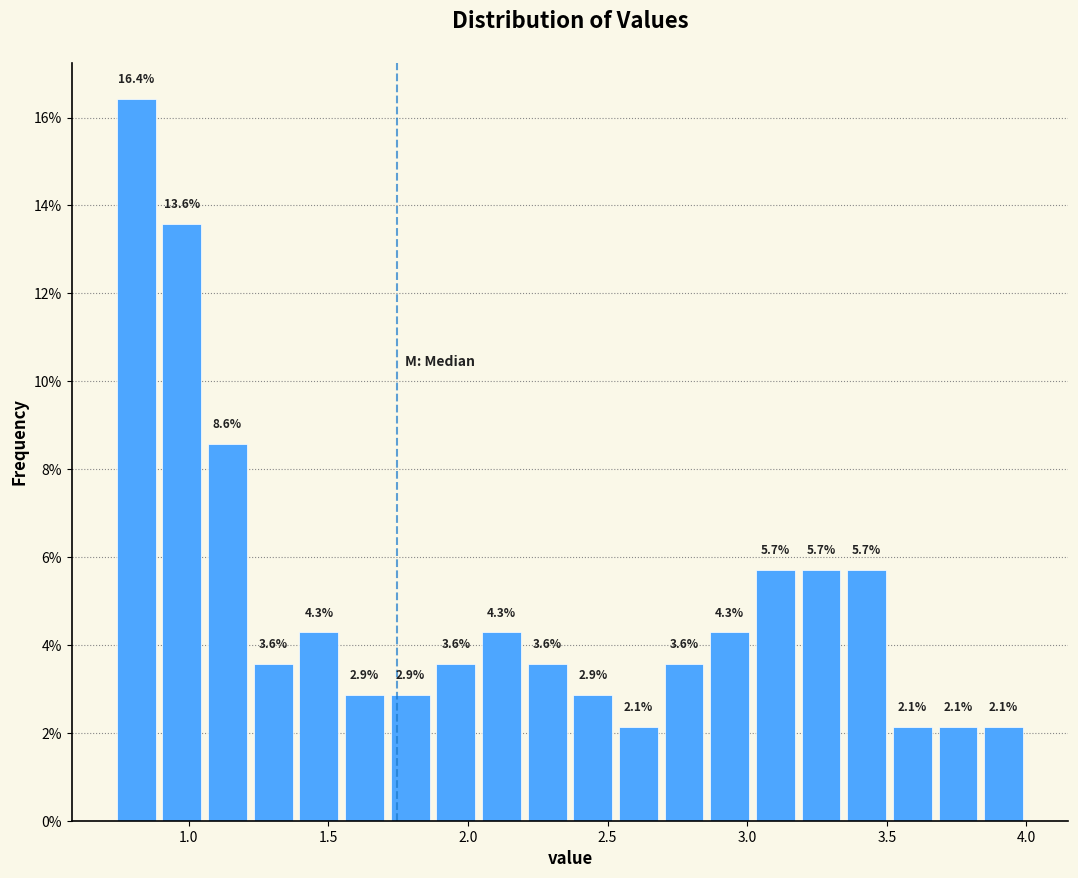

Read against the x-axis, roughly where is the centre of the tallest bar?

0.80